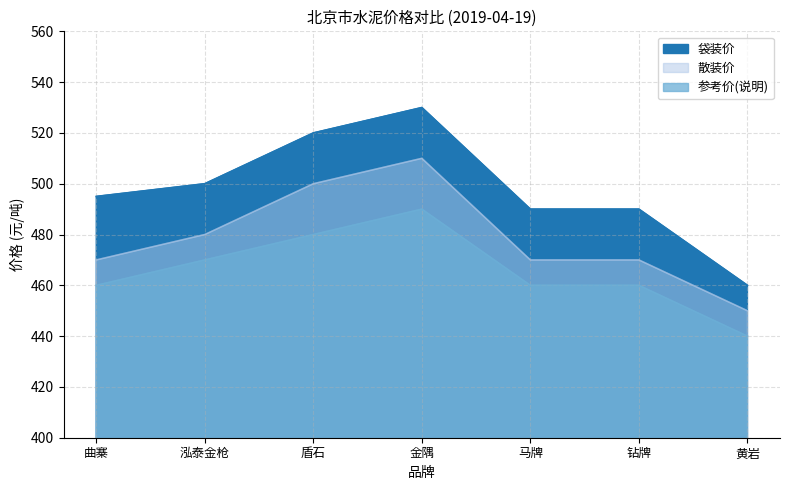

Does the chart display data point markers on the line(s)?

No